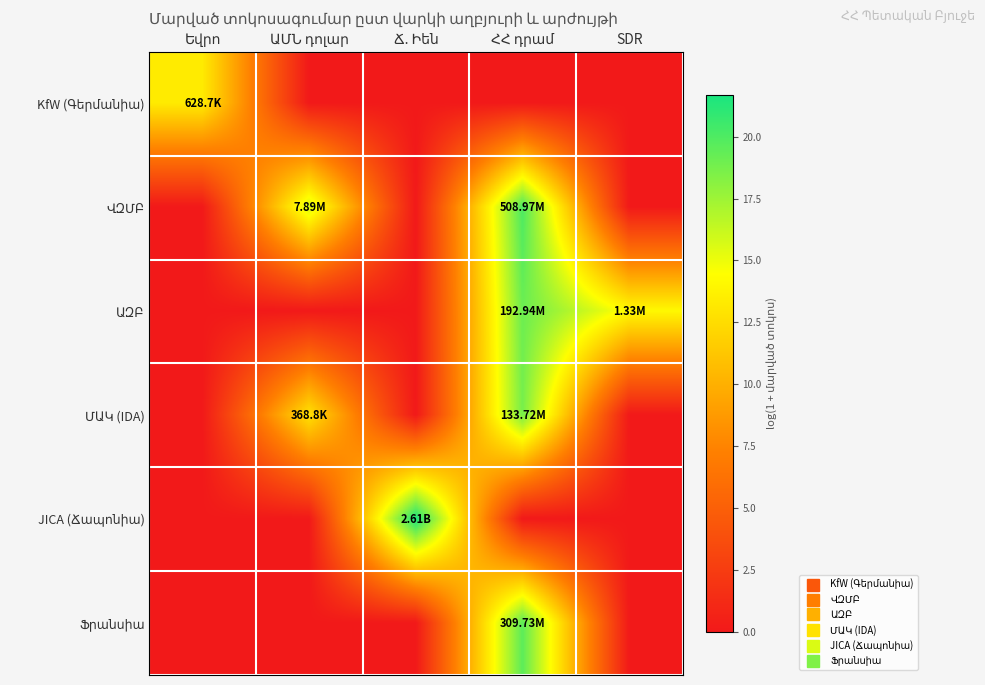

List the series in order of their peak value, highest first.

JICA (Ճապոնիա), ՎԶՄԲ, Ֆրանսիա, ԱԶԲ, ՄԱԿ (IDA), KfW (Գերմանիա)